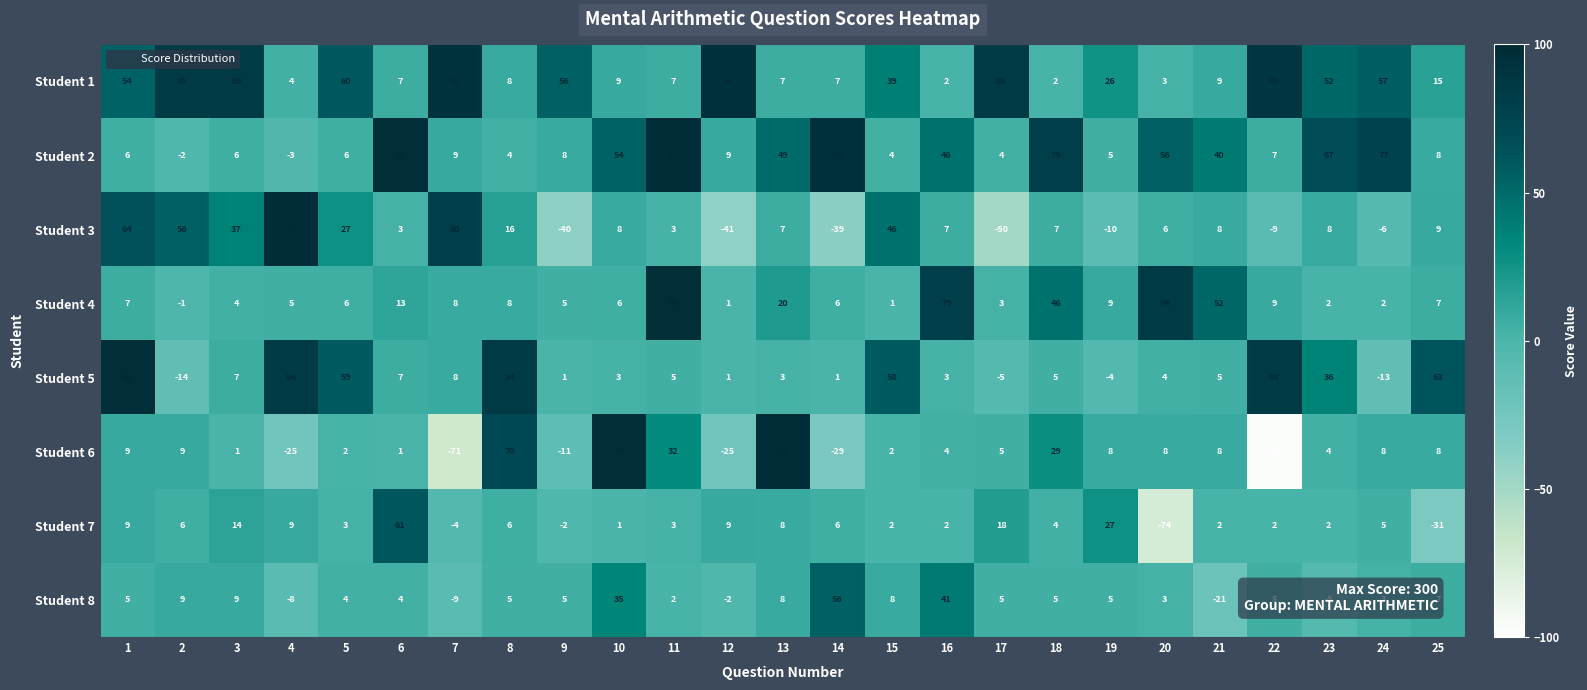

What is the average value of the Student 7 series?

4